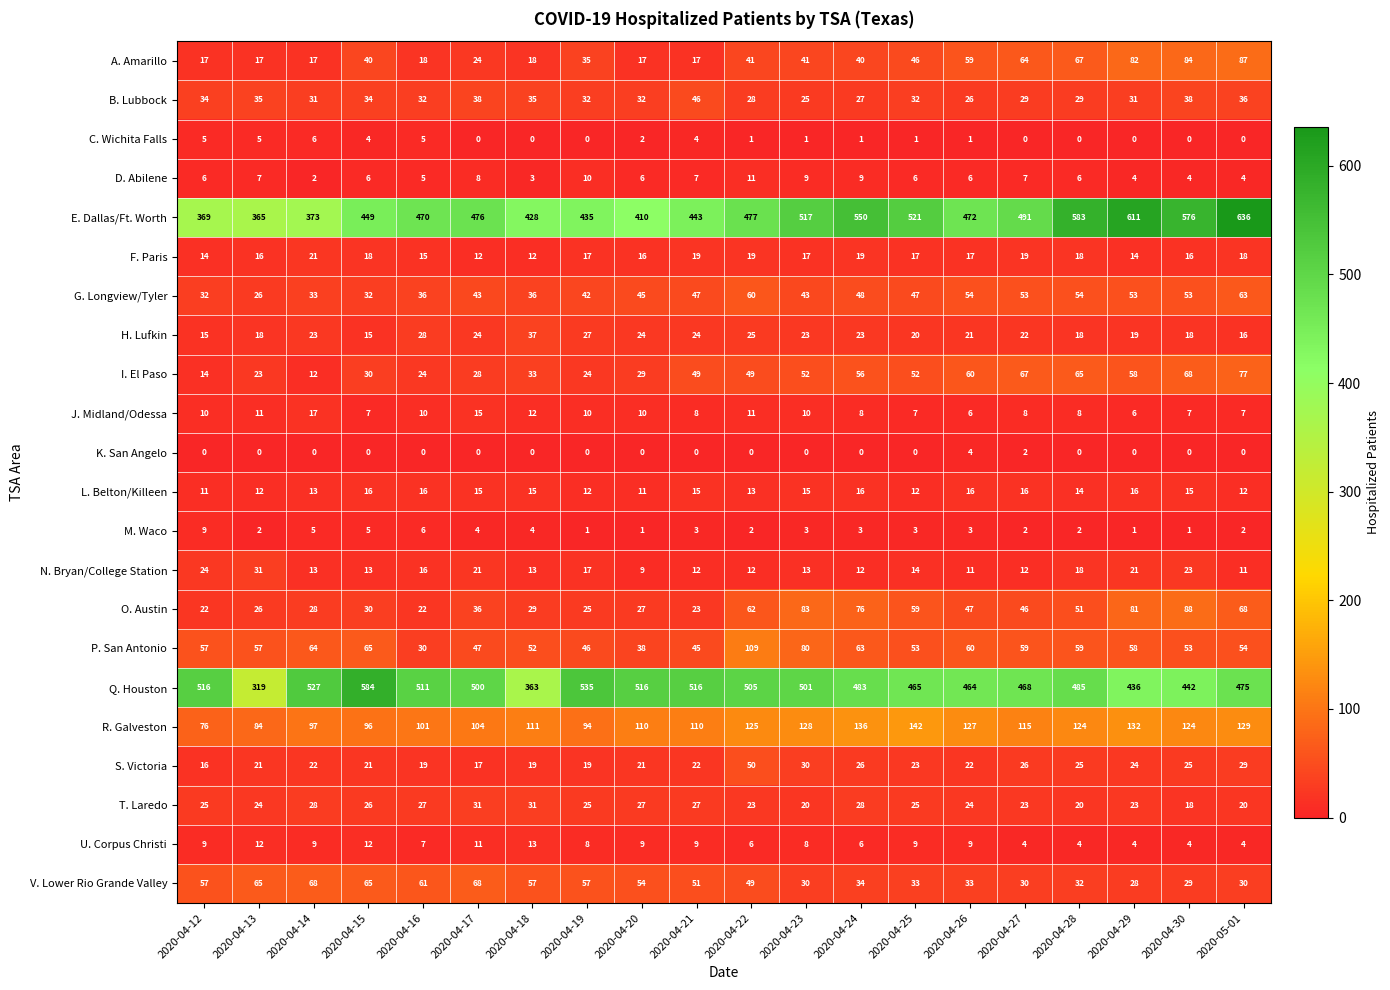

What is the difference between the highest and lowest values at 2020-04-21?

516